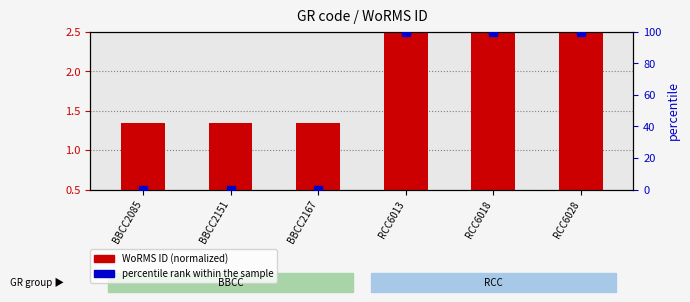

Which series has the largest total across all categories?

percentile rank within the sample